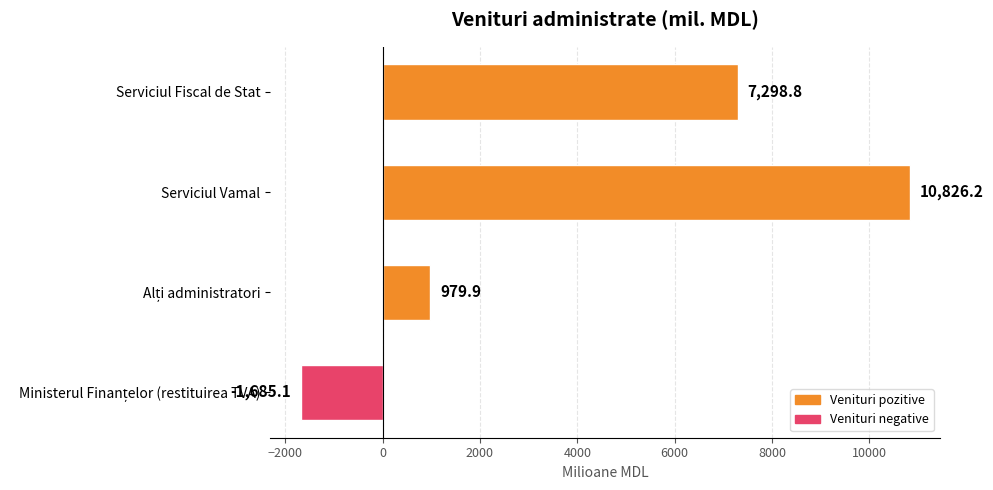

Approximately how many times larger is the value at Serviciul Vamal compared to Serviciul Fiscal de Stat?

1.5